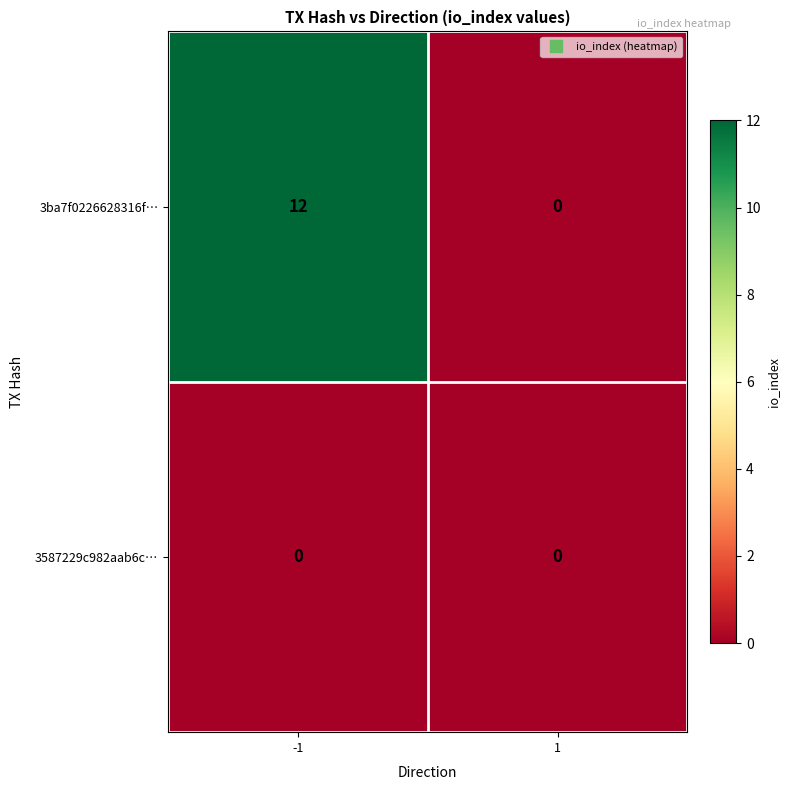

The 3ba7f0226628316f… series shows 0 at 1. True or false?

True